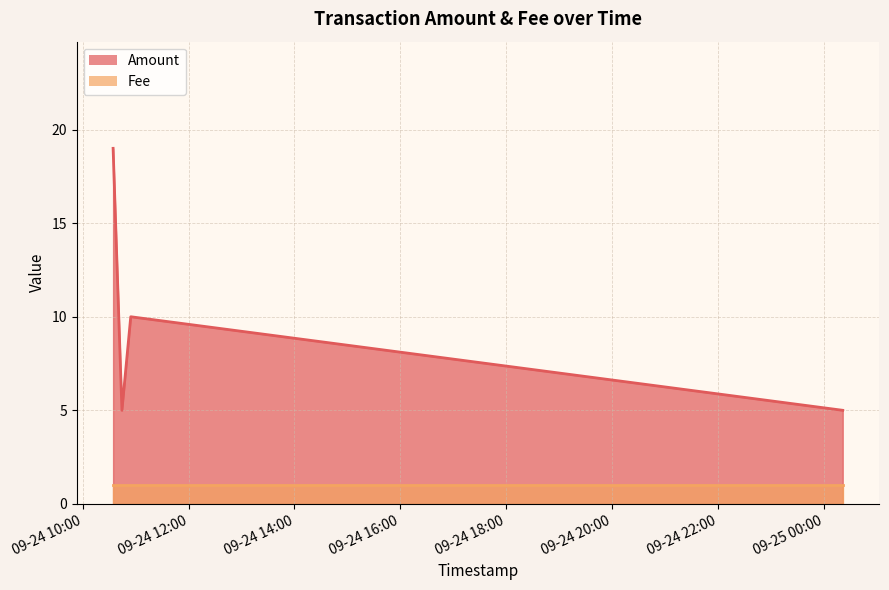

What is the label of the 3rd point from the left?

2016-09-24 10:34:31